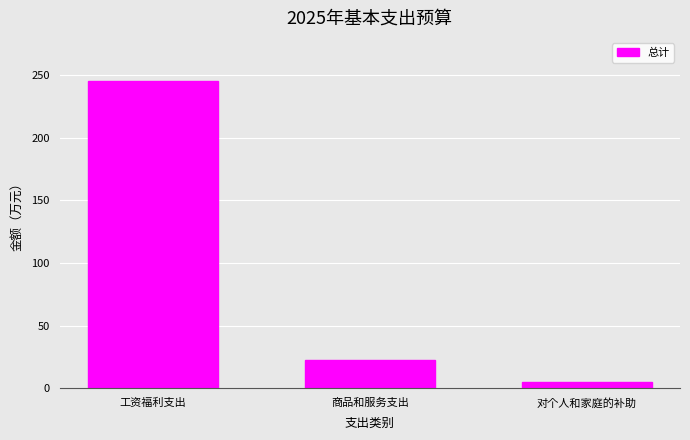

The value at 工资福利支出 is 88.4. True or false?

False